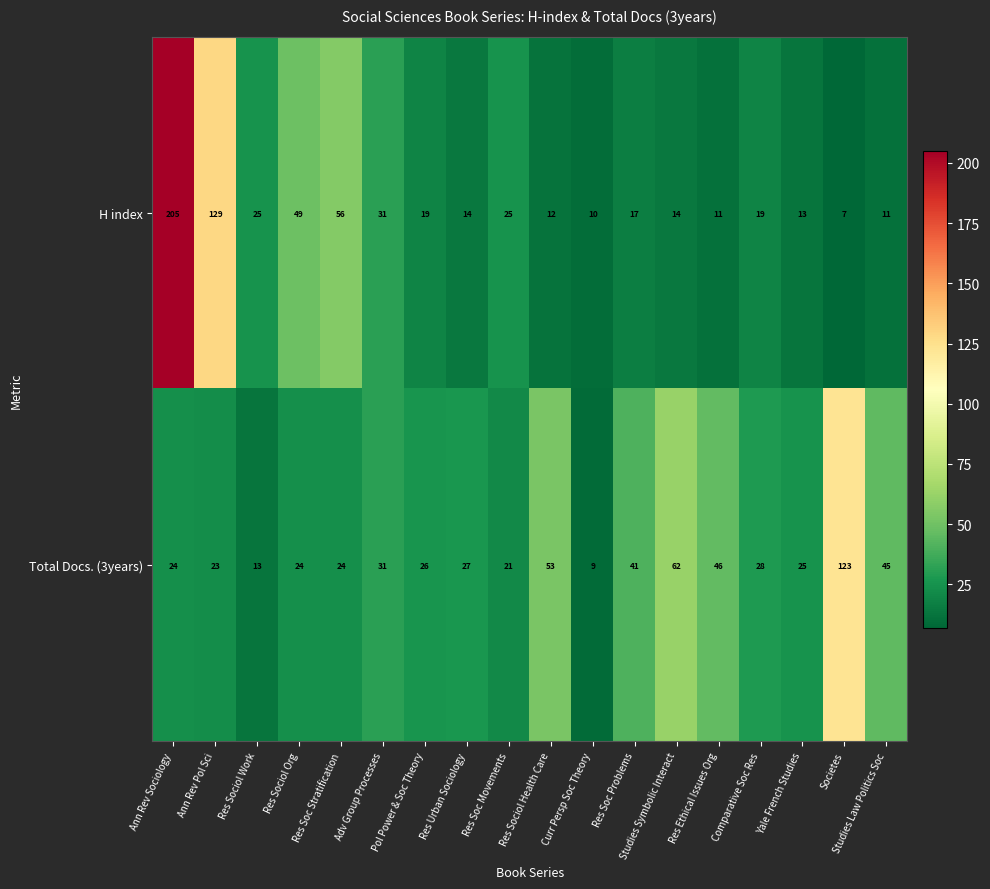

What is the spread (max minus min) of values at Res Soc Movements?

4